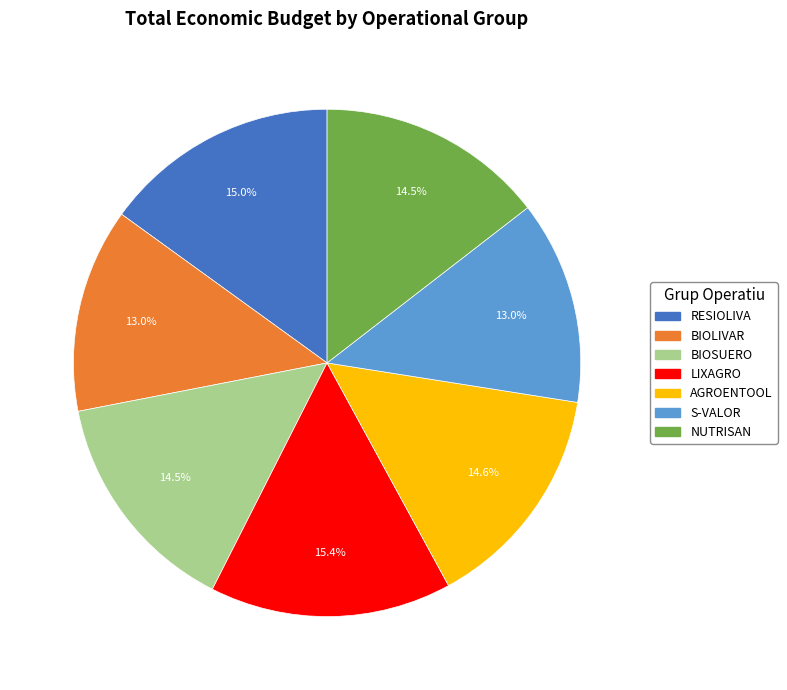

What is the ratio of the value at NUTRISAN to the value at AGROENTOOL?

1.0